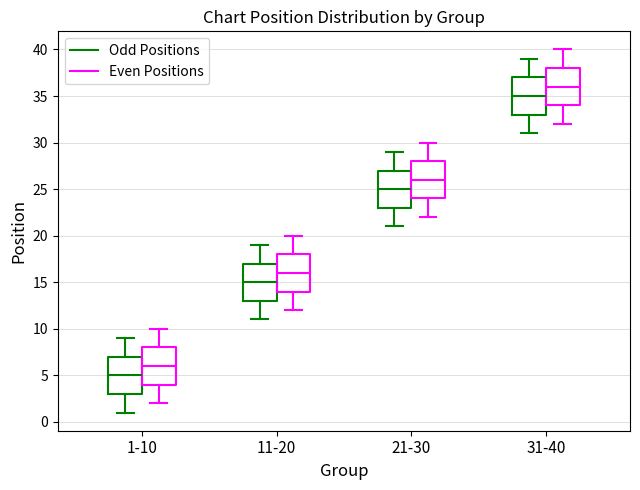

Reading left to right, read every box against the y-axis: the position of its median line, the range the box covers, and the ends of its whiskers. The values are not printed on the chart, so give them approximately, as read against the axis.

1-10 (Odd Positions): median 5, box 3 to 7, whiskers 1 to 9
1-10 (Even Positions): median 6, box 4 to 8, whiskers 2 to 10
11-20 (Odd Positions): median 15, box 13 to 17, whiskers 11 to 19
11-20 (Even Positions): median 16, box 14 to 18, whiskers 12 to 20
21-30 (Odd Positions): median 25, box 23 to 27, whiskers 21 to 29
21-30 (Even Positions): median 26, box 24 to 28, whiskers 22 to 30
31-40 (Odd Positions): median 35, box 33 to 37, whiskers 31 to 39
31-40 (Even Positions): median 36, box 34 to 38, whiskers 32 to 40